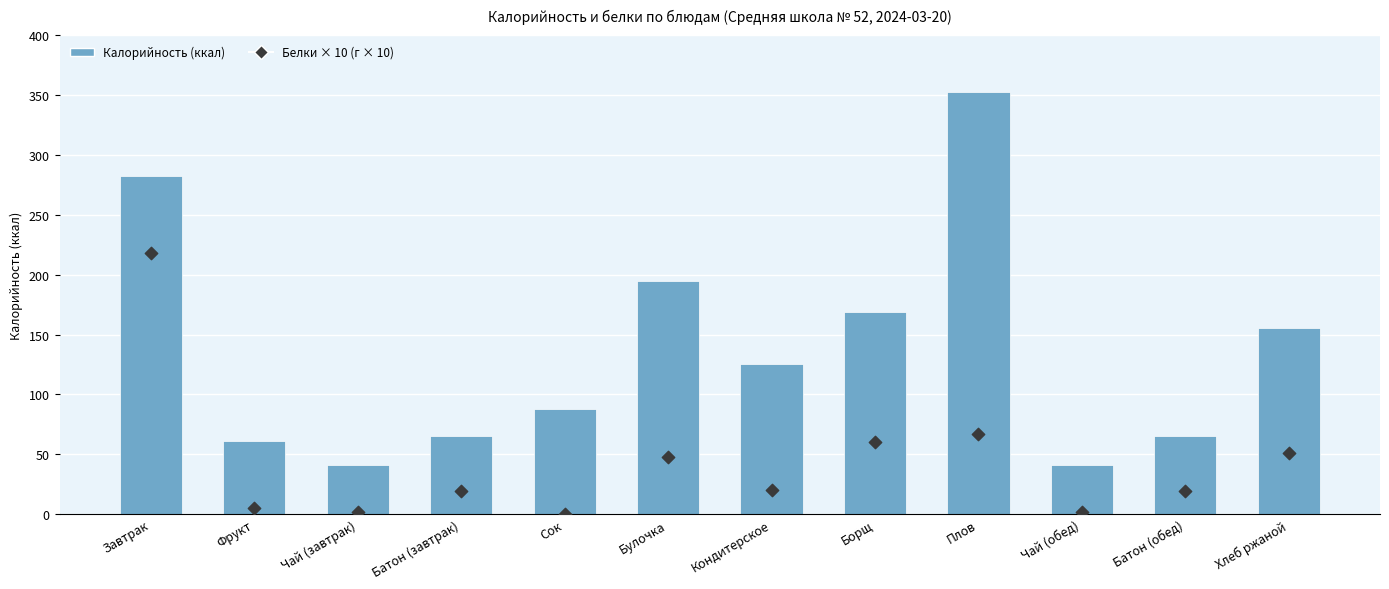

What are all the series names shown in the legend?

Калорийность (ккал), Белки × 10 (г × 10)